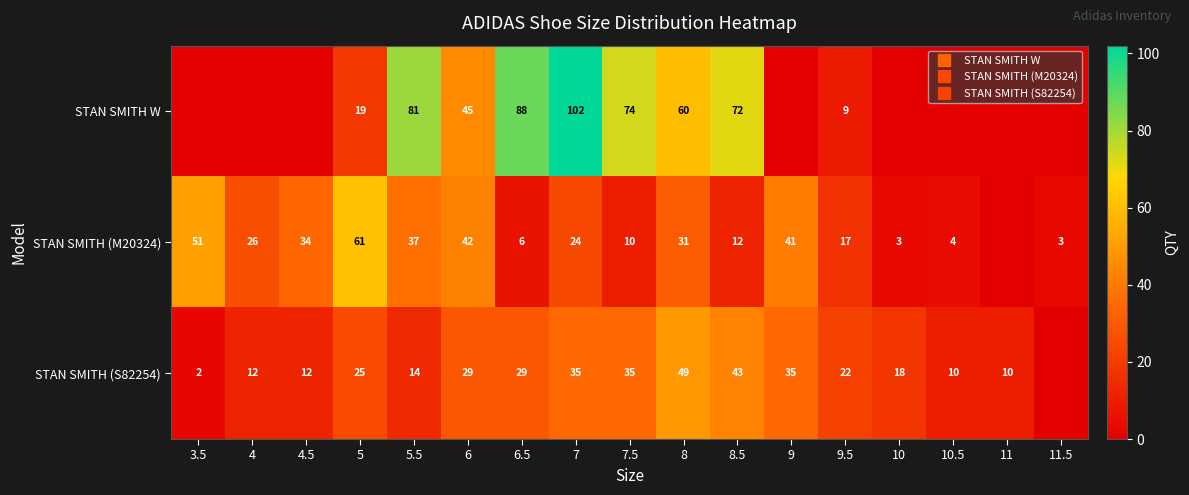

What is the spread (max minus min) of values at 11?

10